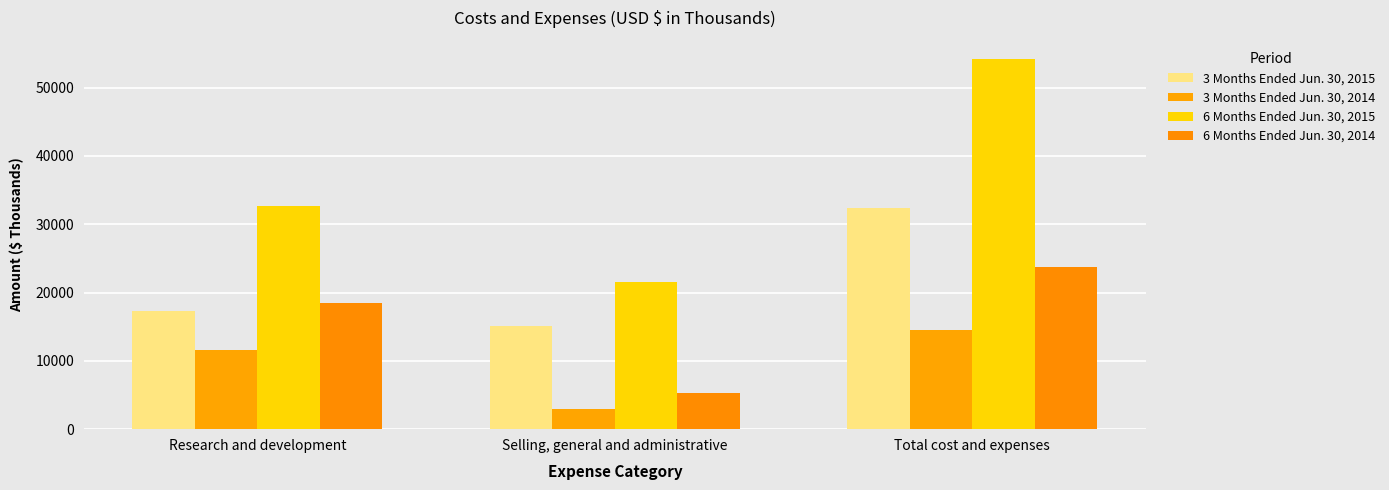

What are all the series names shown in the legend?

3 Months Ended Jun. 30, 2015, 3 Months Ended Jun. 30, 2014, 6 Months Ended Jun. 30, 2015, 6 Months Ended Jun. 30, 2014